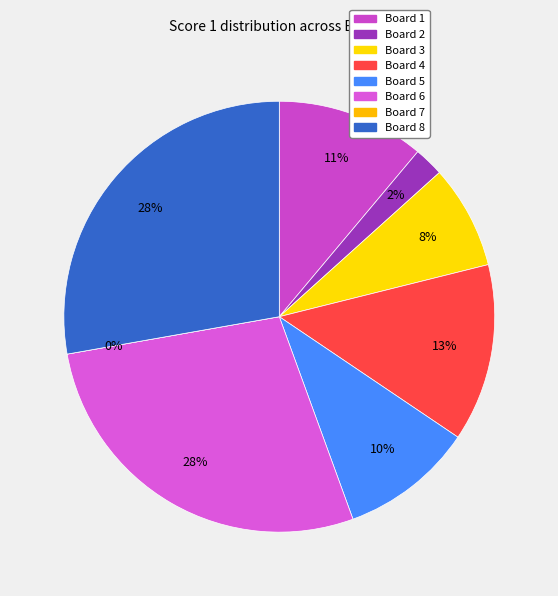

How much of the chart is everything except 3?

92.2%